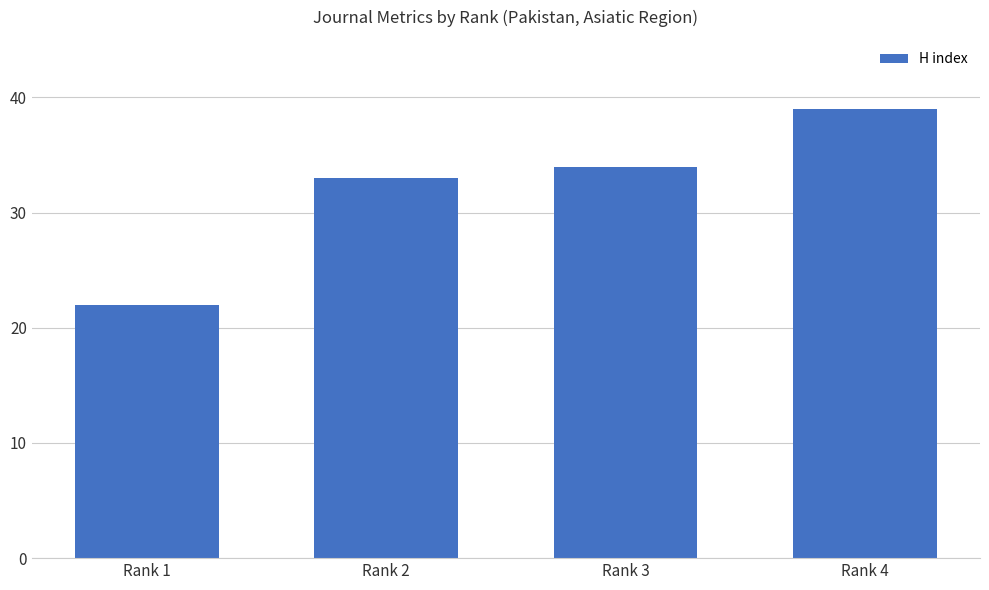

Is it true that the value at Rank 3 is 47?

False